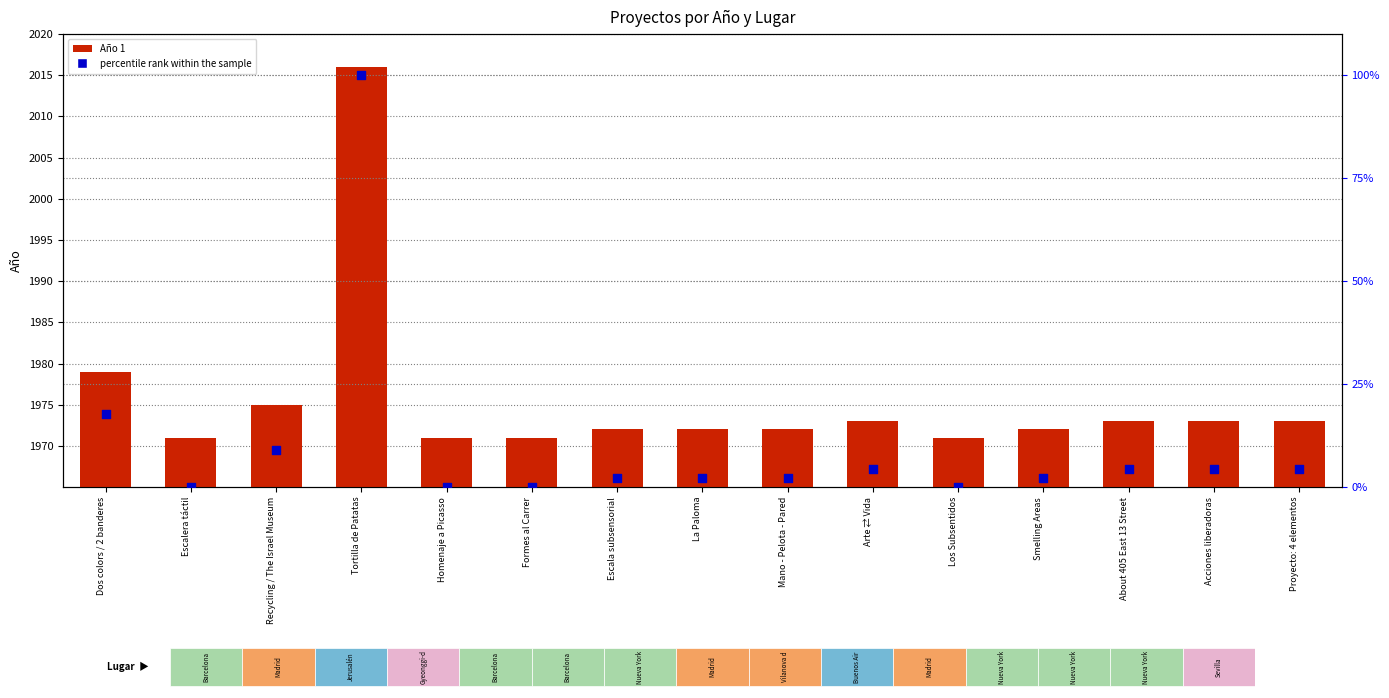

Is the value of percentile rank at Smelling Areas greater than the value of Año 1 at Acciones liberadoras?

No